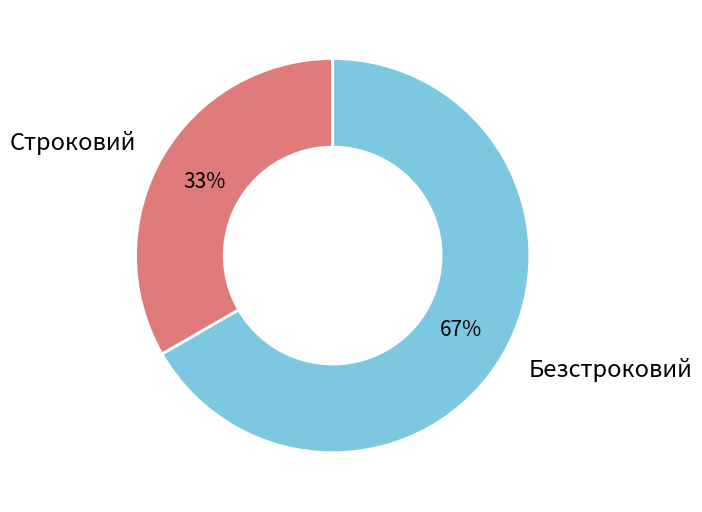

Between Безстроковий and Строковий, which is larger?

Безстроковий